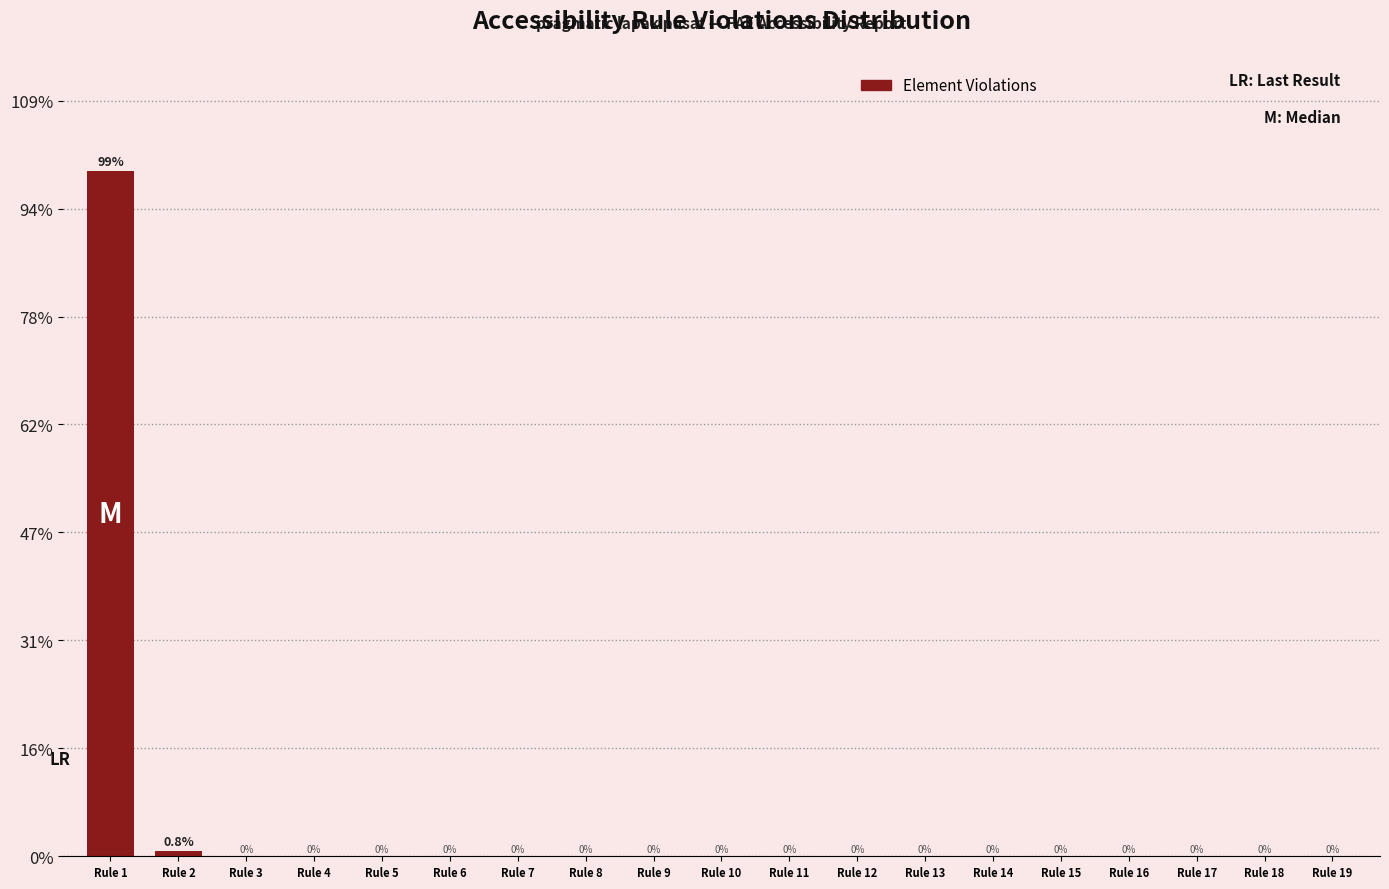

Are the bars horizontal?

No